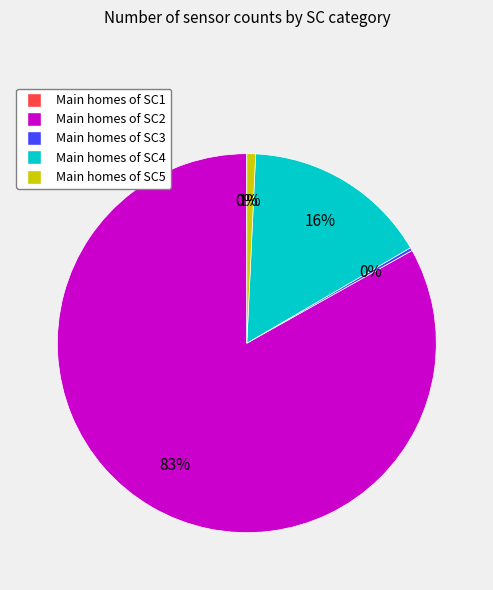

To the nearest percent, what is the difference between the largest and smallest slice percentages?

83%